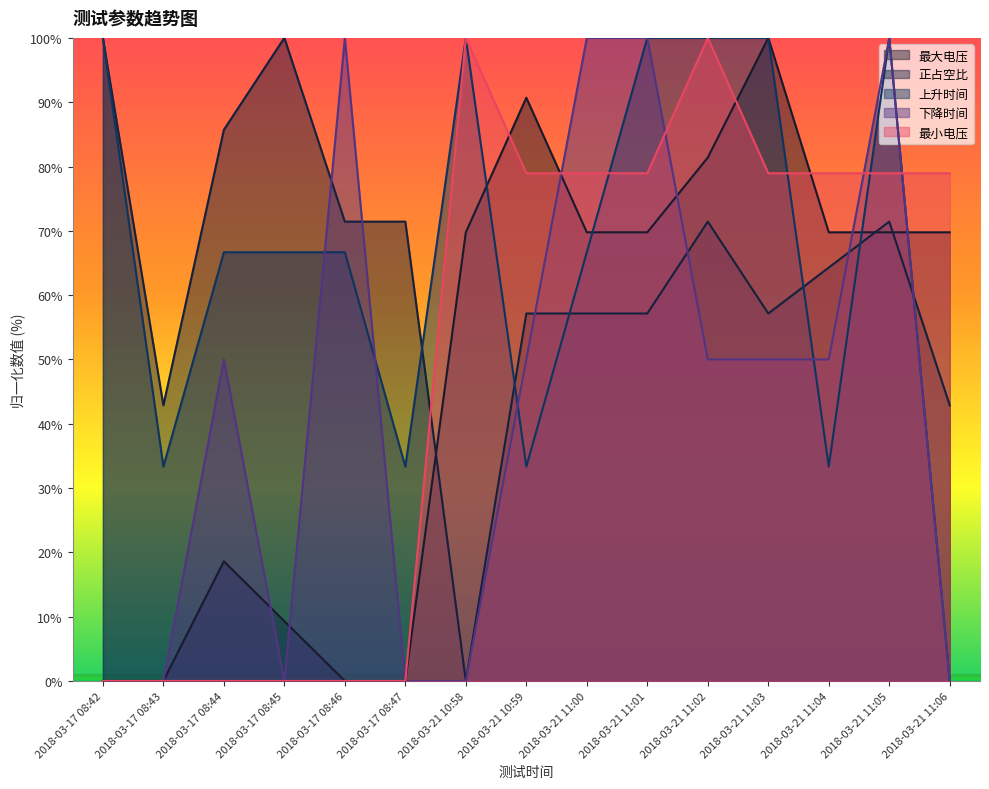

At which category does 上升时间 reach its first local peak?

2018-03-21 10:58